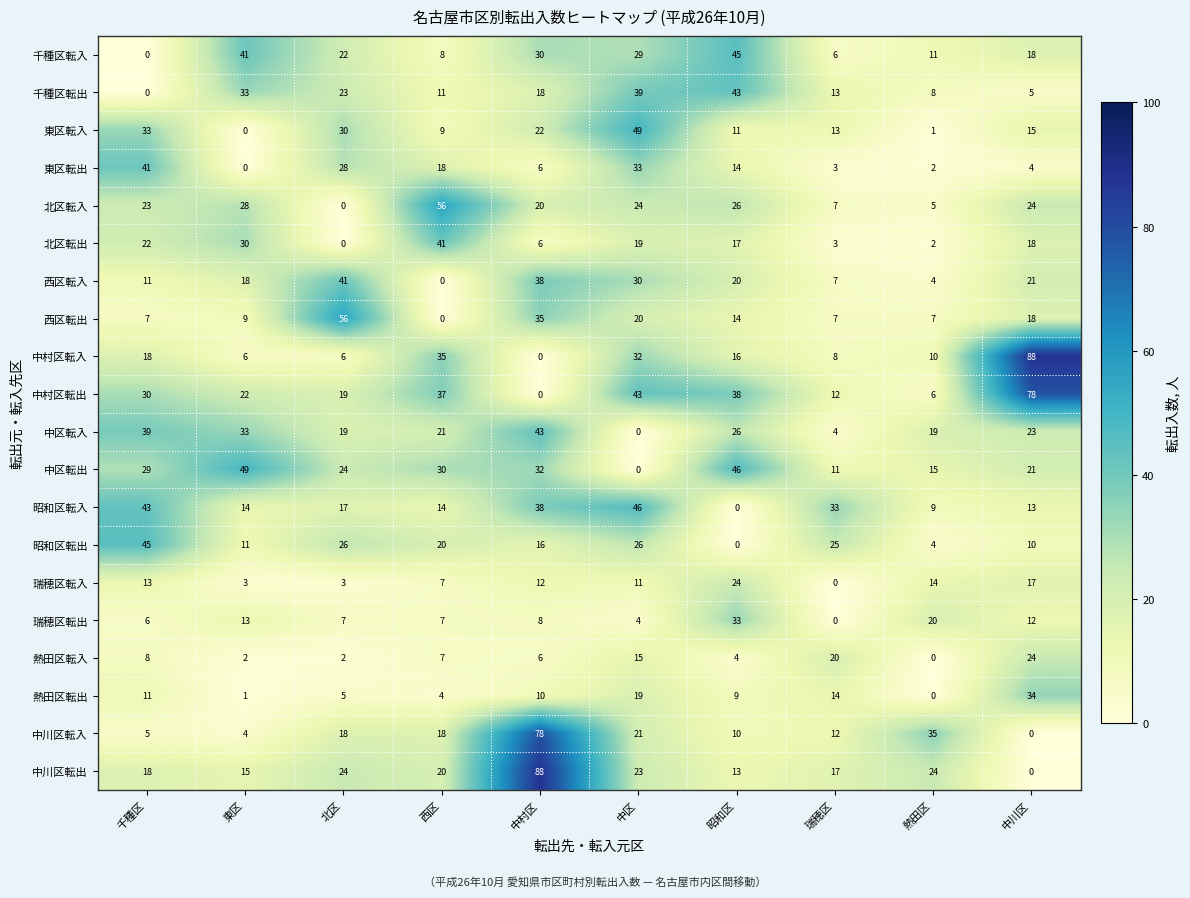

Between 北区 and 中村区, which series saw the biggest shift?

中川区転出